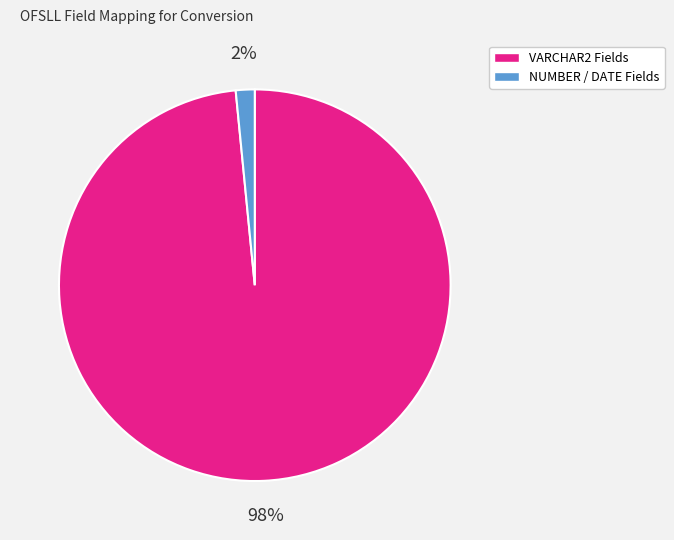

Is there any slice that represents more than half of the pie?

Yes